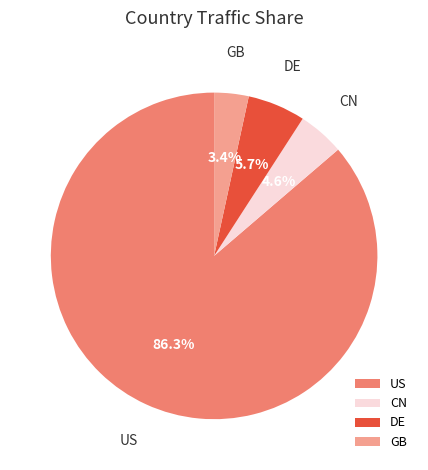

Which category has the biggest portion of the pie?

US